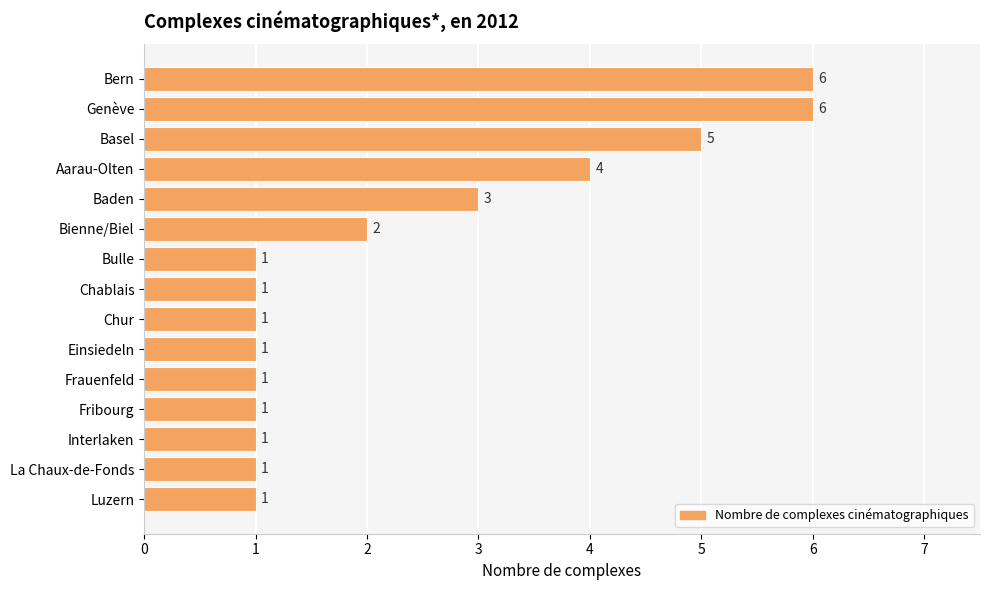

Approximately how many times larger is the value at Baden compared to Frauenfeld?

3.0